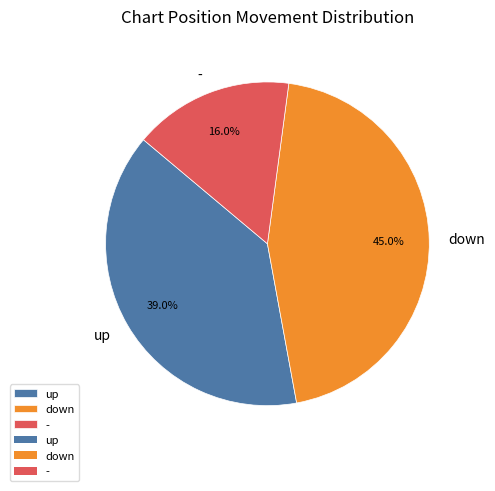

What percentage is NOT represented by down?

55.0%